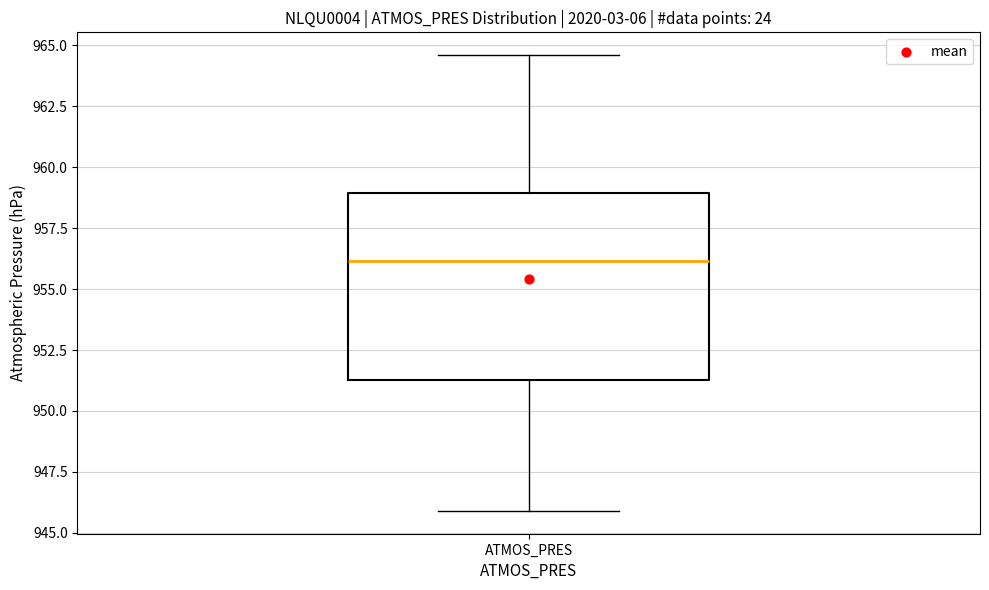

Transcribe this box plot: give where the median line is, the range the box spans, and where the two whiskers end, as read against the y-axis. The values are not printed on the chart, so give them approximately, as read against the axis.

median 956.0, box 951.5 to 959.0, whiskers 946.0 to 964.5